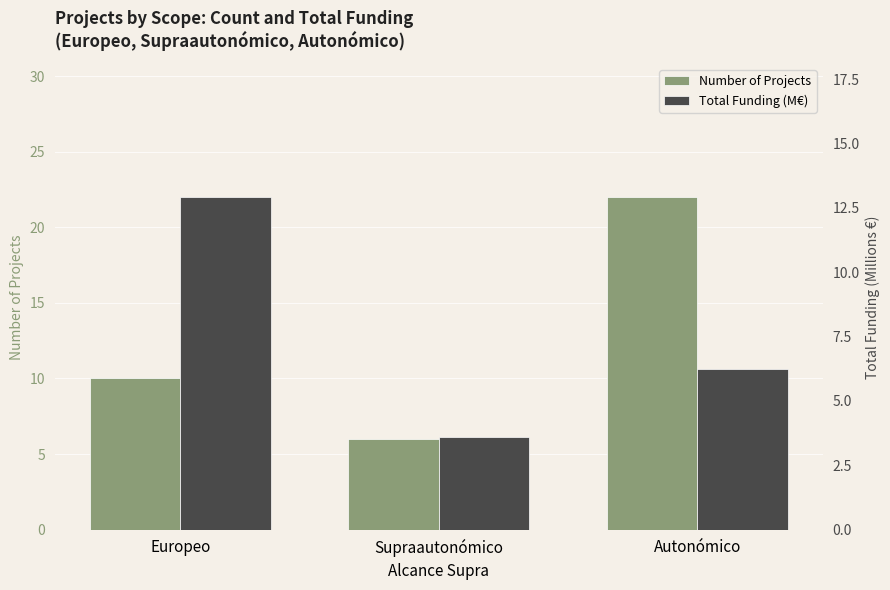

What is the spread (max minus min) of values at Europeo?

2.9